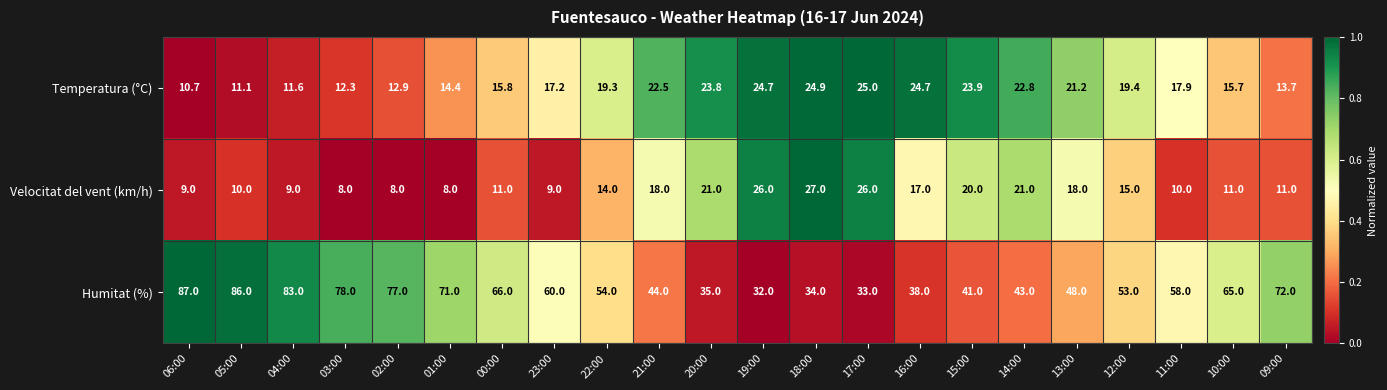

Which category has the highest value across all series?

06:00